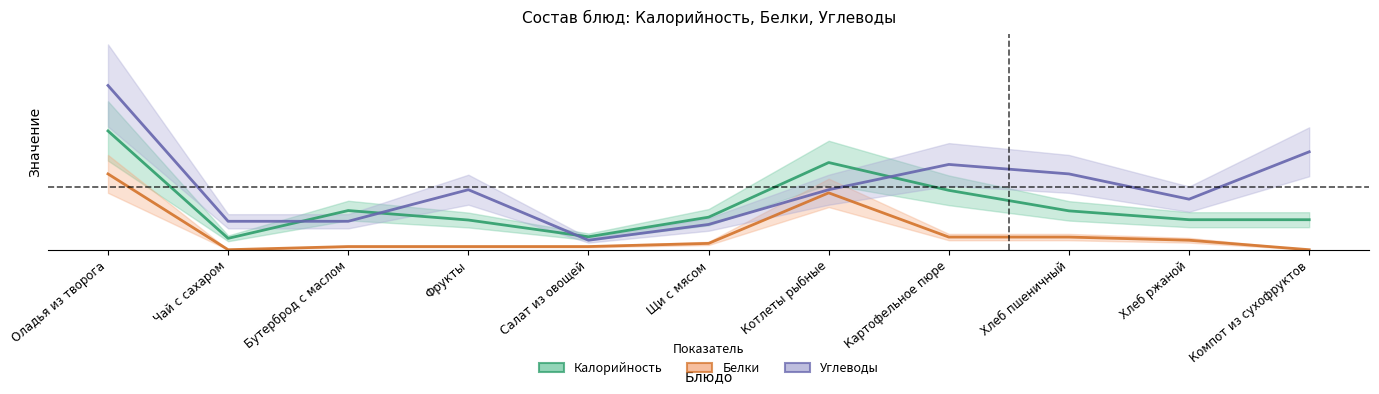

What are all the series names shown in the legend?

Калорийность, Белки, Углеводы